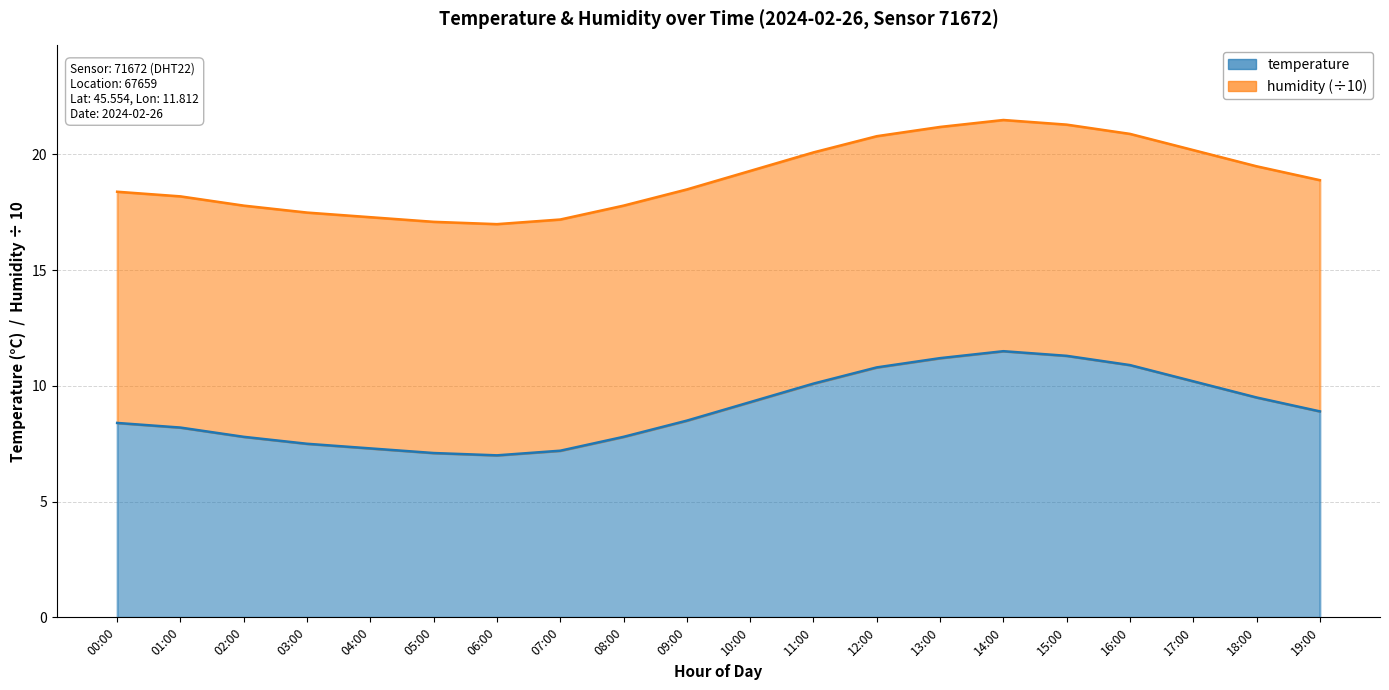

What is the sum of all values?

180.5